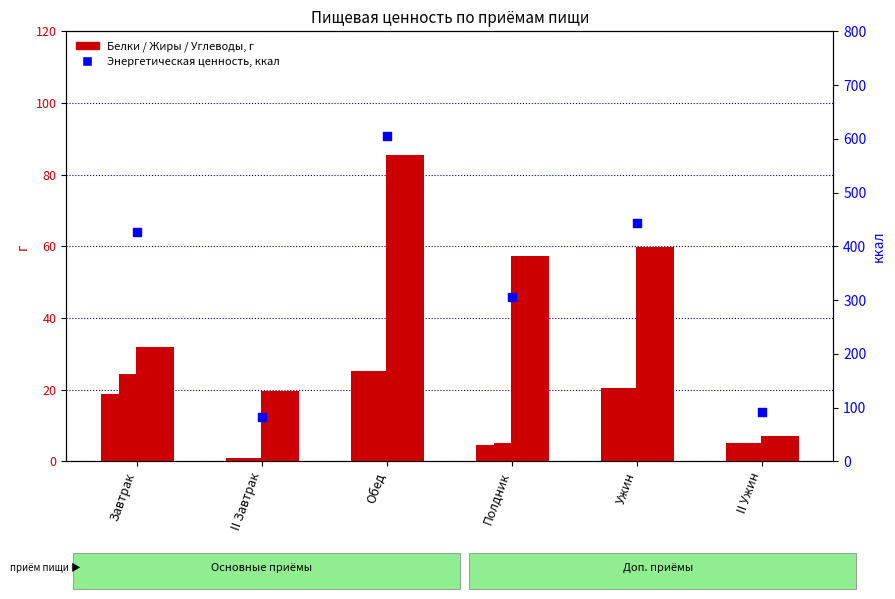

At which category is the sum across all series the highest?

Обед